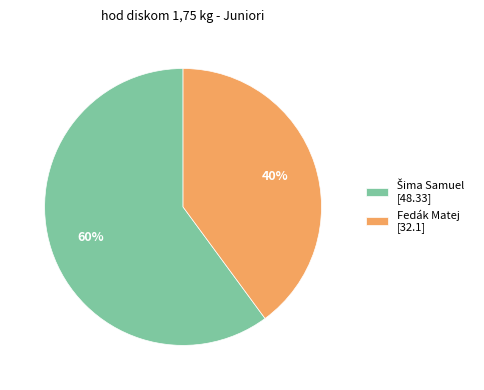

To the nearest percent, what is the average slice percentage?

50%